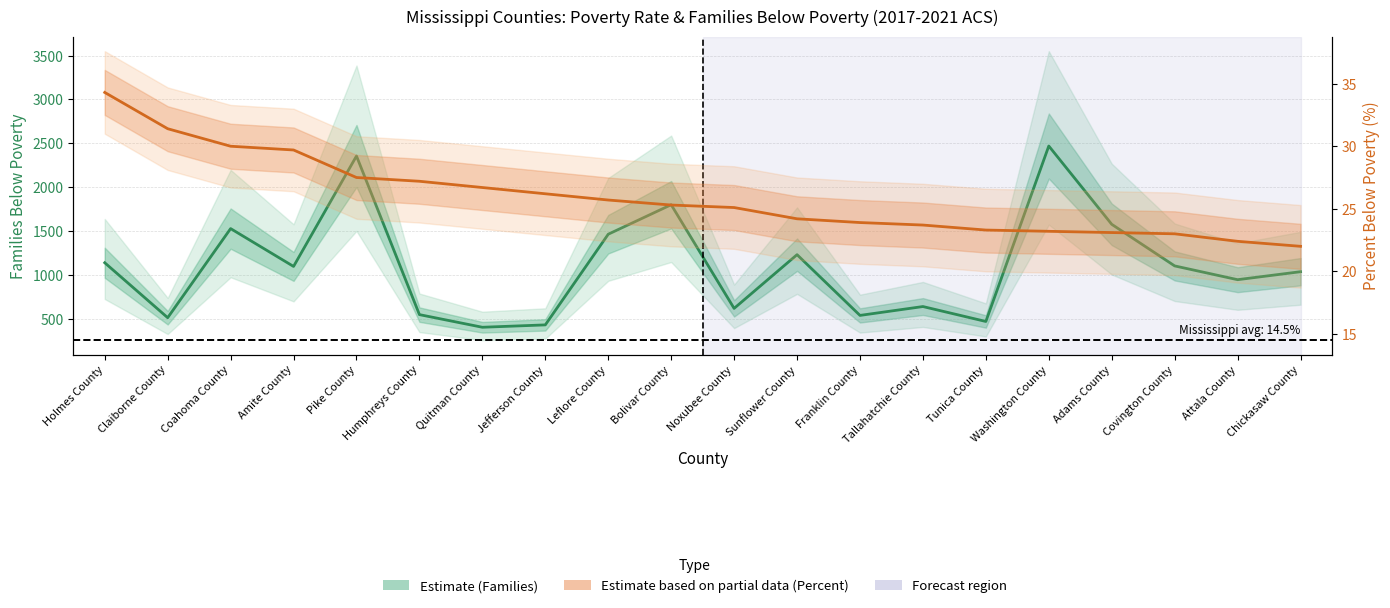

Rank the series at Amite County from lowest to highest value.

Percent Below Poverty (Estimate based on partial data), Families Below Poverty (Estimate)